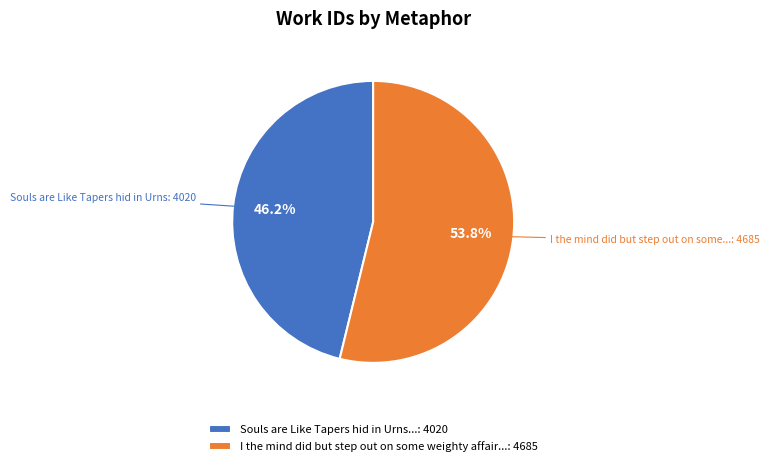

Which category has the smallest portion of the pie?

Souls are Like Tapers hid in Urns...: 4020